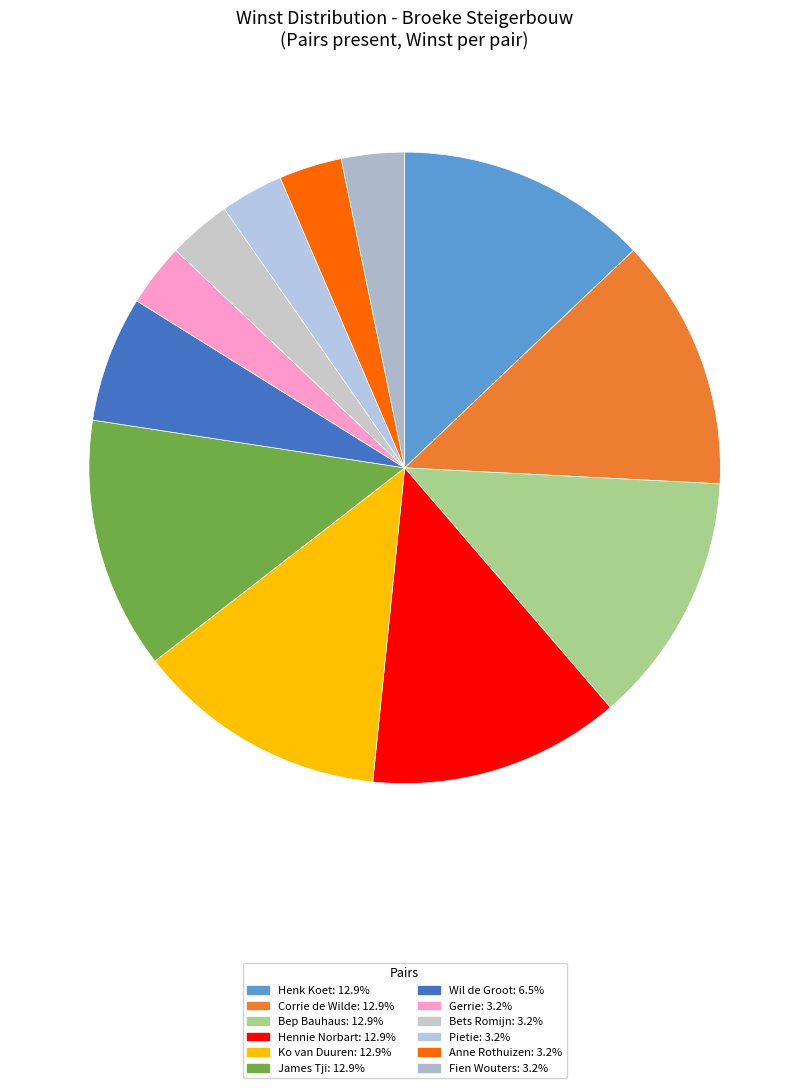

How many slices are in this pie chart?

12